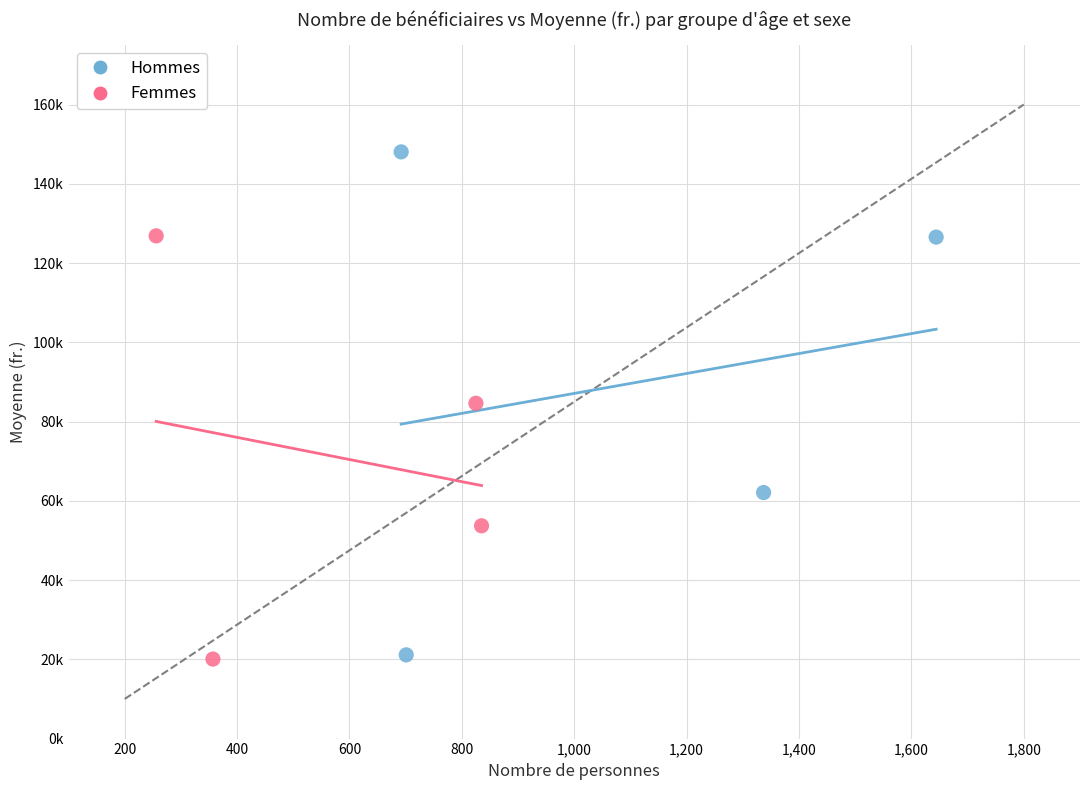

What are all the series names shown in the legend?

Hommes, Femmes